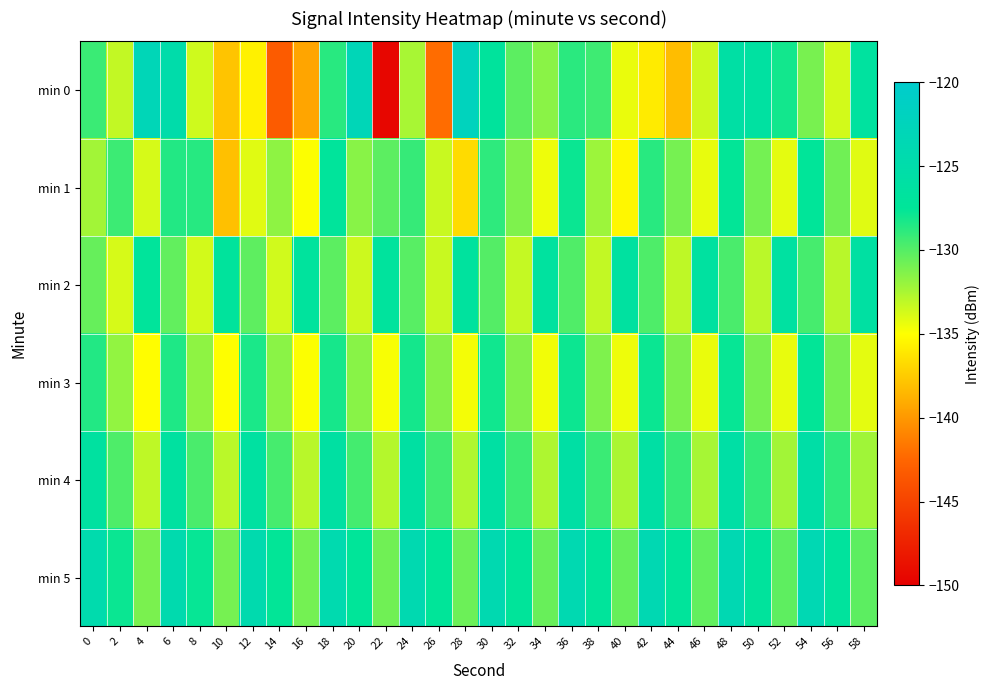

What is the minimum value shown in the chart?

-149.5